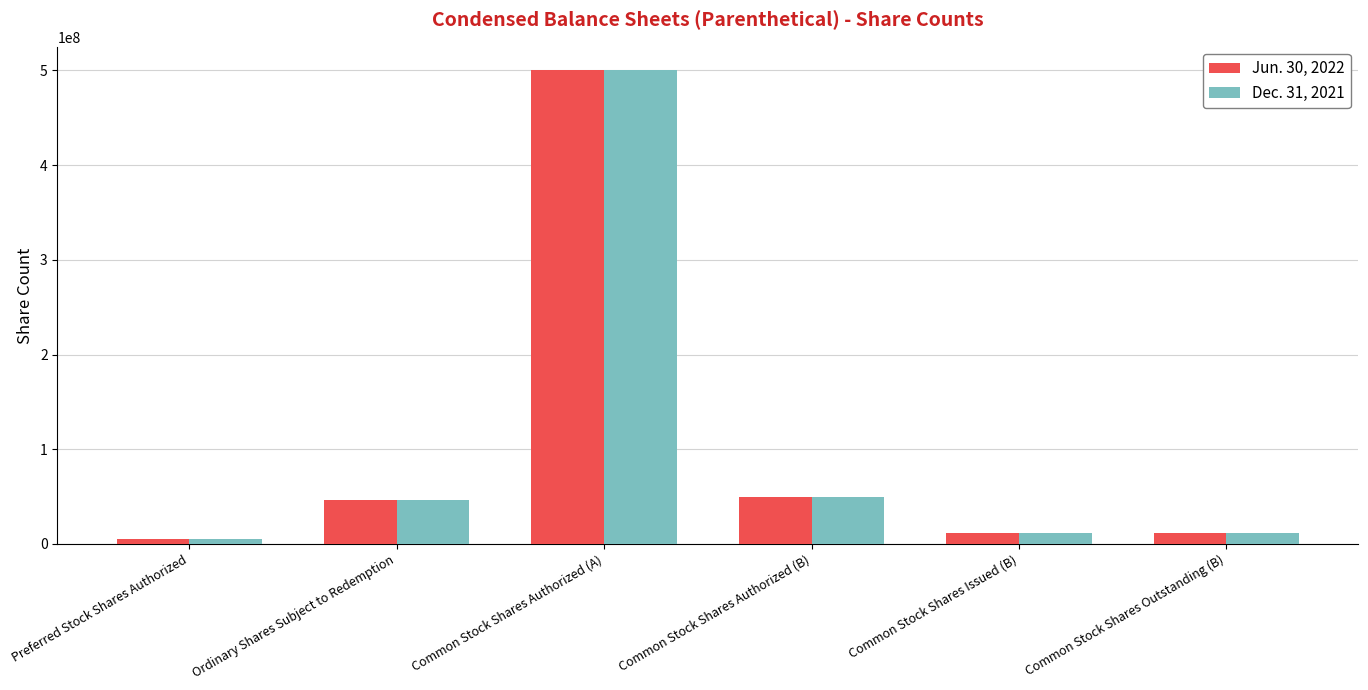

What position from the right is Common Stock Shares Authorized (A)?

4